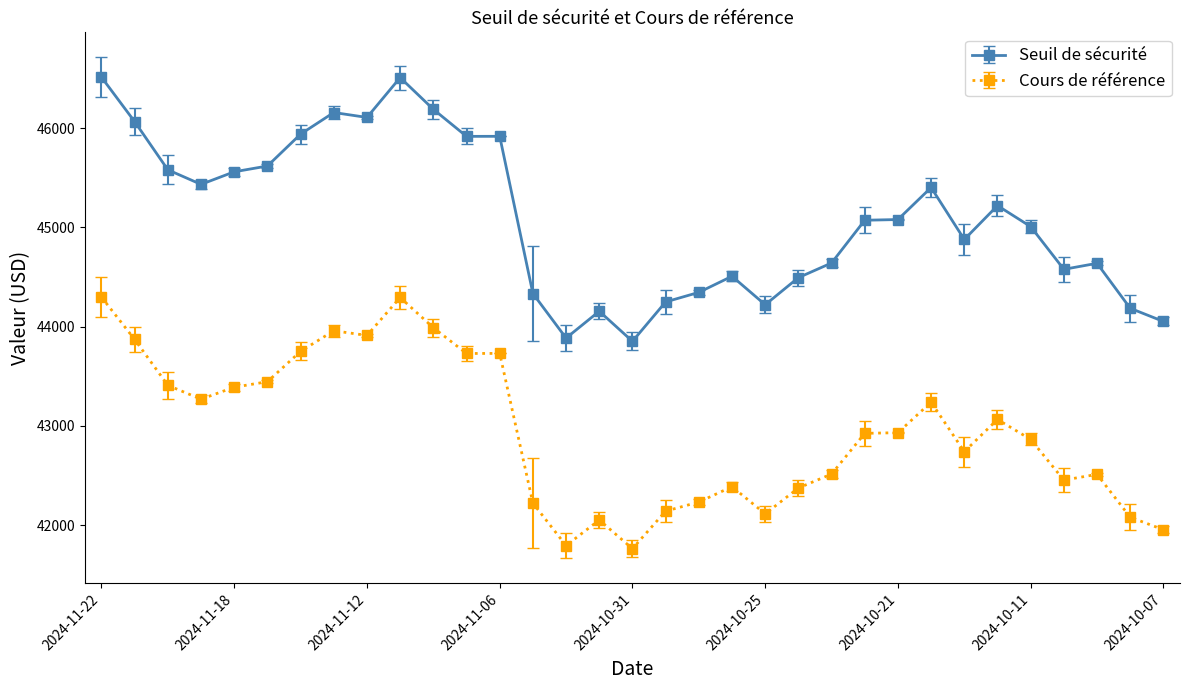

True or false: Seuil de sécurité and Cours de référence cross at least once.

False